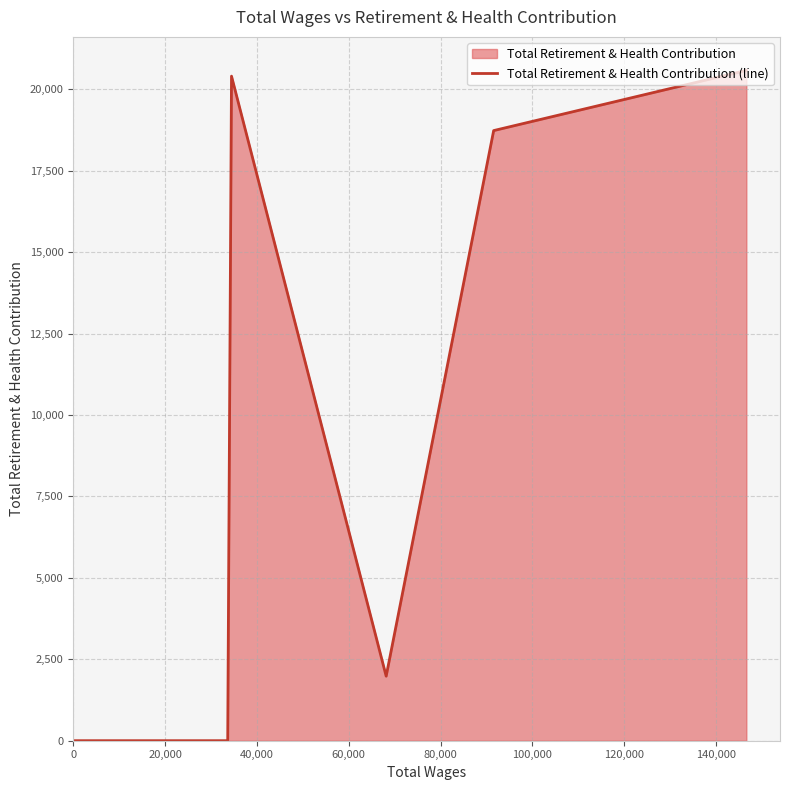

What is the difference between the maximum and minimum values?

20583